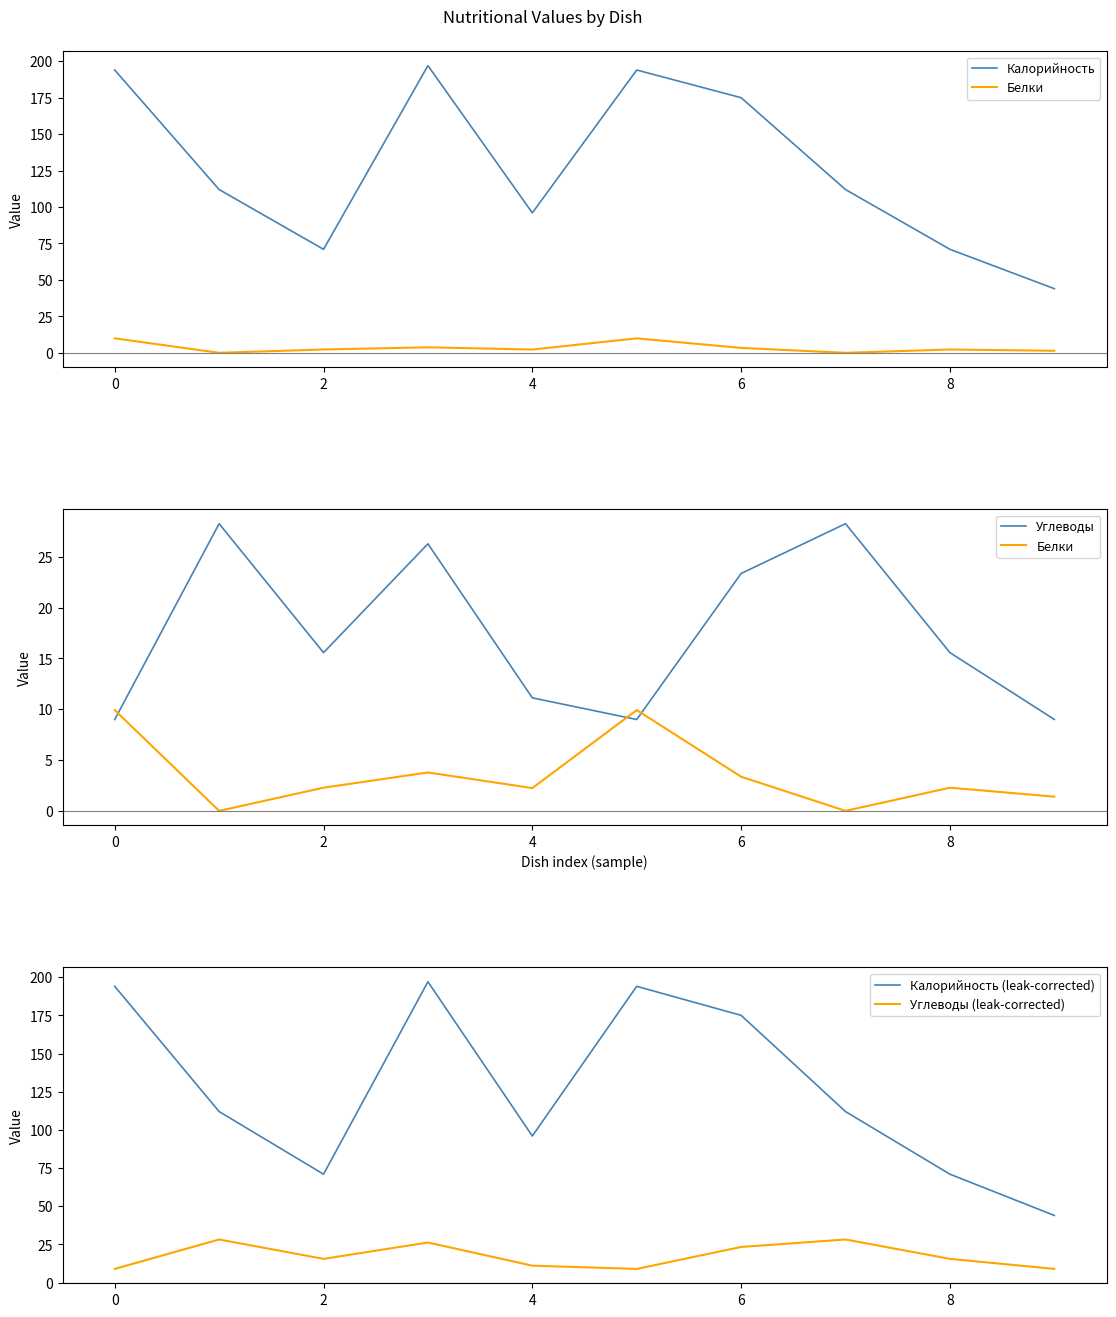

At which category does Калорийность (leak-corrected) reach its first local valley?

2